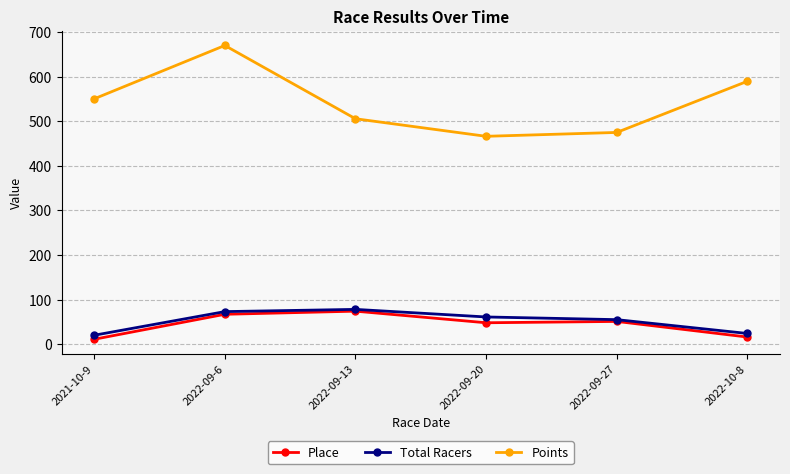

What position from the left is 2021-10-9?

1